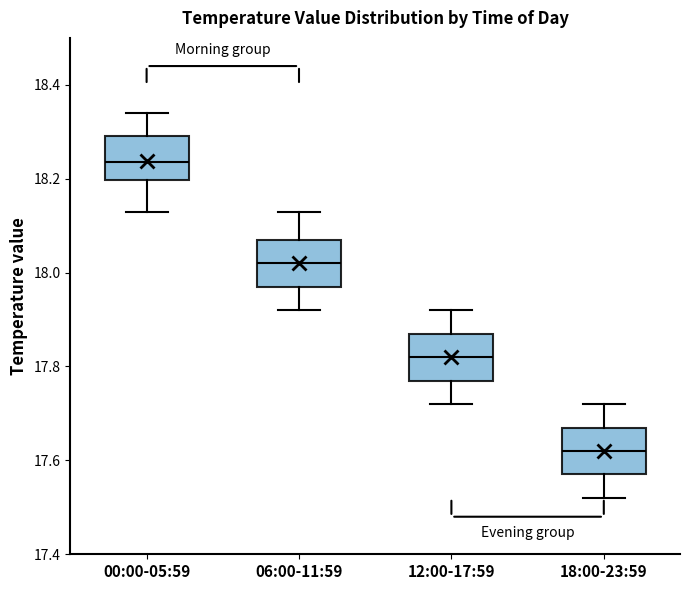

Where does the median line of the box for 12:00-17:59 sit on the y-axis? The values are not printed on the chart, so give them approximately, as read against the axis.

17.82